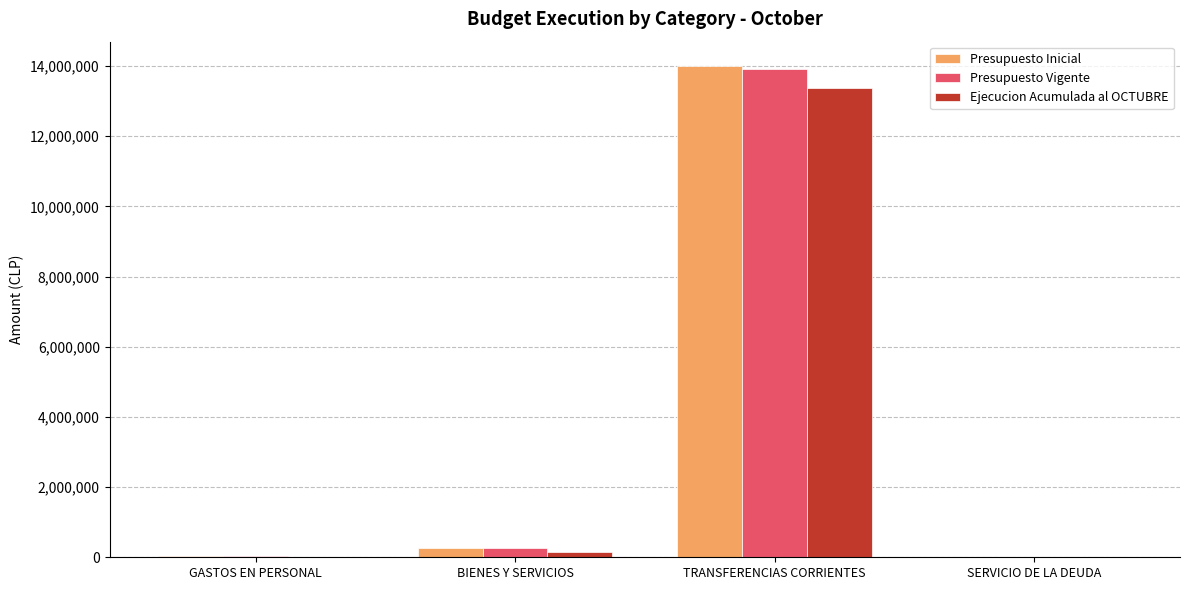

How many data points does each series have?

4